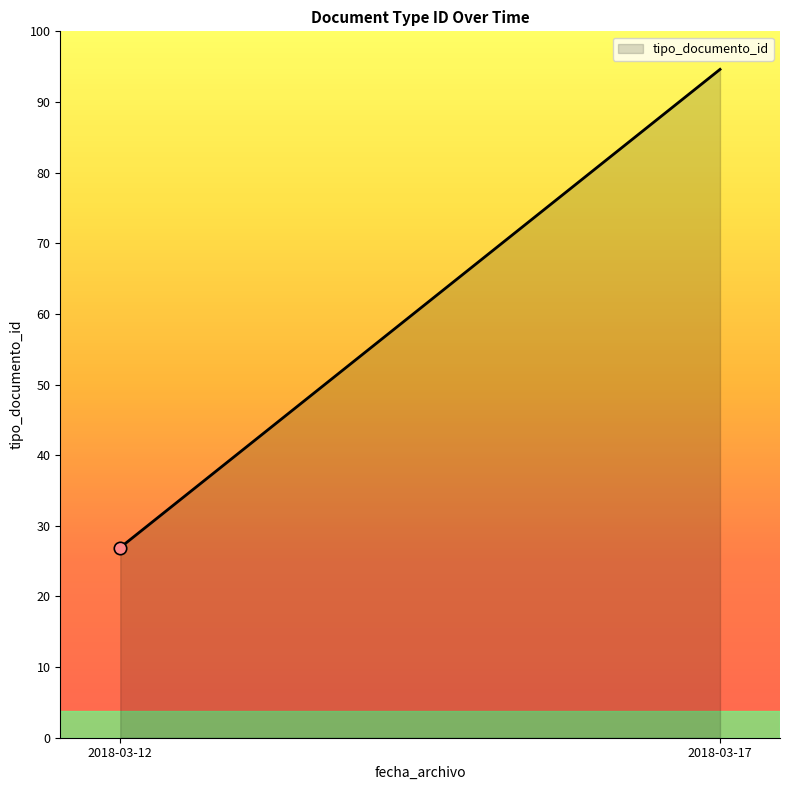

Which has a higher value, 2018-03-12 11:49:04 or 2018-03-12 11:49:04?

2018-03-12 11:49:04